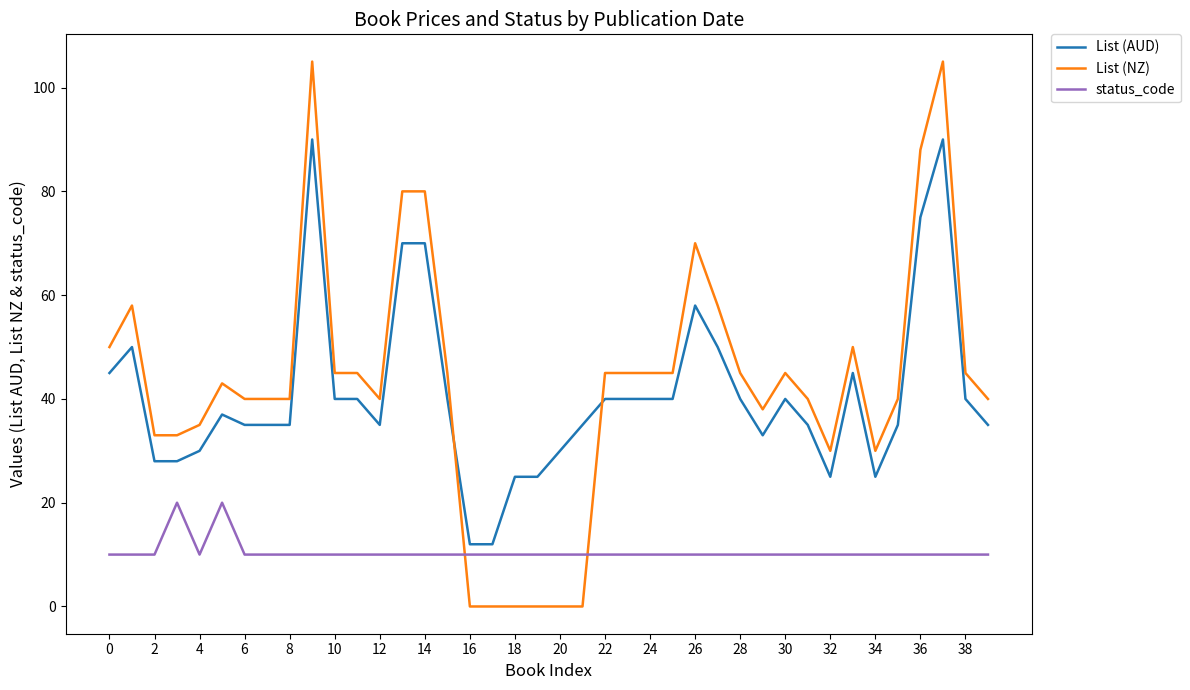

True or false: status_code and List (NZ) intersect in this chart.

True